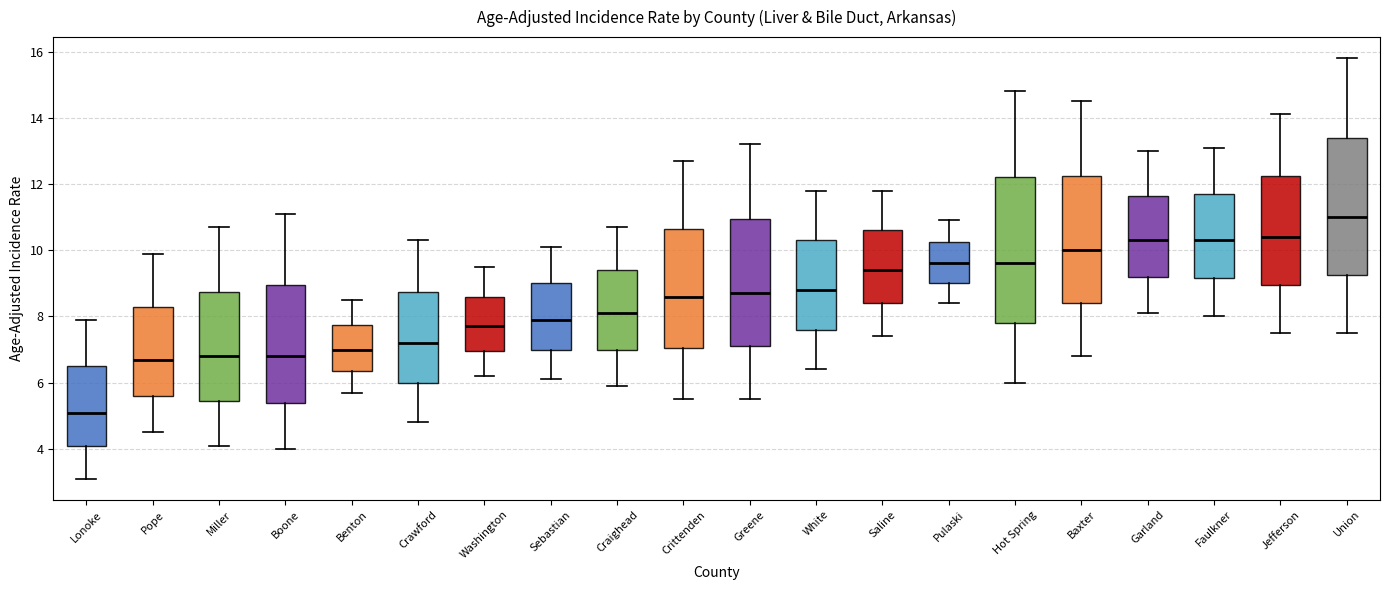

Reading left to right, read every box against the y-axis: the position of its median line, the range the box covers, and the ends of its whiskers. The values are not printed on the chart, so give them approximately, as read against the axis.

Lonoke: median 5.2, box 4.2 to 6.6, whiskers 3.2 to 8.0
Pope: median 6.8, box 5.6 to 8.4, whiskers 4.6 to 10.0
Miller: median 6.8, box 5.4 to 8.8, whiskers 4.2 to 10.8
Boone: median 6.8, box 5.4 to 9.0, whiskers 4.0 to 11.2
Benton: median 7.0, box 6.4 to 7.8, whiskers 5.8 to 8.6
Crawford: median 7.2, box 6.0 to 8.8, whiskers 4.8 to 10.4
Washington: median 7.8, box 7.0 to 8.6, whiskers 6.2 to 9.6
Sebastian: median 8.0, box 7.0 to 9.0, whiskers 6.2 to 10.2
Craighead: median 8.2, box 7.0 to 9.4, whiskers 6.0 to 10.8
Crittenden: median 8.6, box 7.0 to 10.6, whiskers 5.6 to 12.8
Greene: median 8.8, box 7.2 to 11.0, whiskers 5.6 to 13.2
White: median 8.8, box 7.6 to 10.4, whiskers 6.4 to 11.8
Saline: median 9.4, box 8.4 to 10.6, whiskers 7.4 to 11.8
Pulaski: median 9.6, box 9.0 to 10.2, whiskers 8.4 to 11.0
Hot Spring: median 9.6, box 7.8 to 12.2, whiskers 6.0 to 14.8
Baxter: median 10.0, box 8.4 to 12.2, whiskers 6.8 to 14.6
Garland: median 10.4, box 9.2 to 11.6, whiskers 8.2 to 13.0
Faulkner: median 10.4, box 9.2 to 11.8, whiskers 8.0 to 13.2
Jefferson: median 10.4, box 9.0 to 12.2, whiskers 7.6 to 14.2
Union: median 11.0, box 9.2 to 13.4, whiskers 7.6 to 15.8